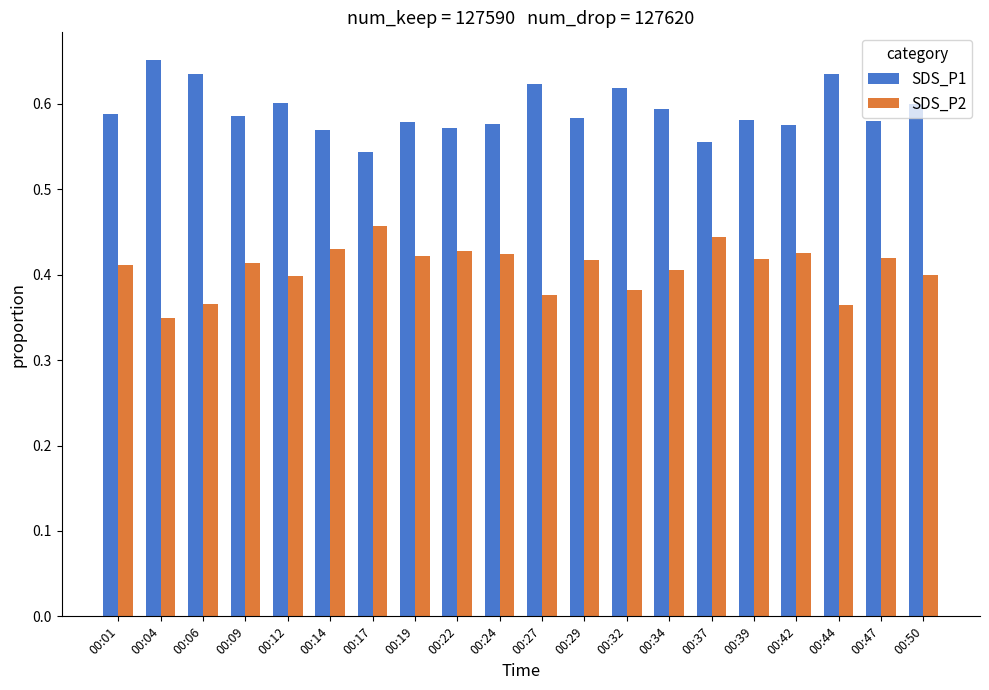

At which category does the chart reach its peak across all series?

00:04